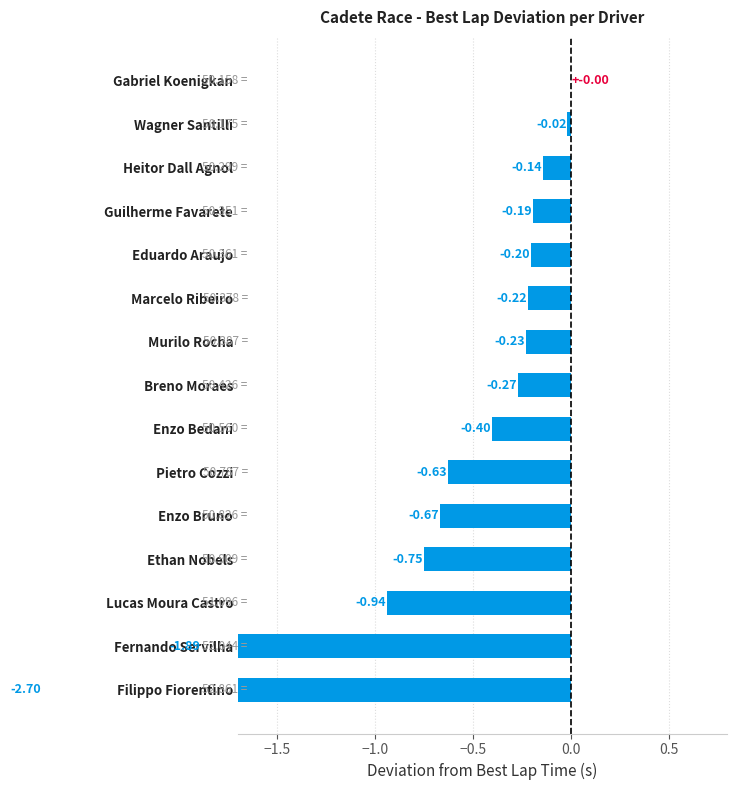

What is the average value?

-0.6